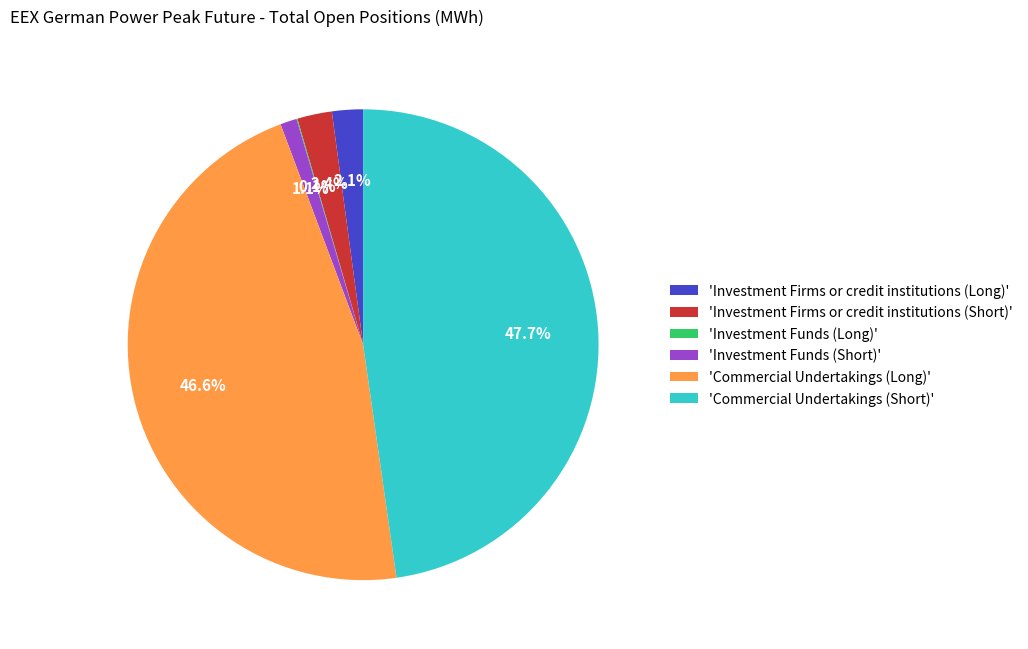

Which slice is the largest?

'Commercial Undertakings (Short)'